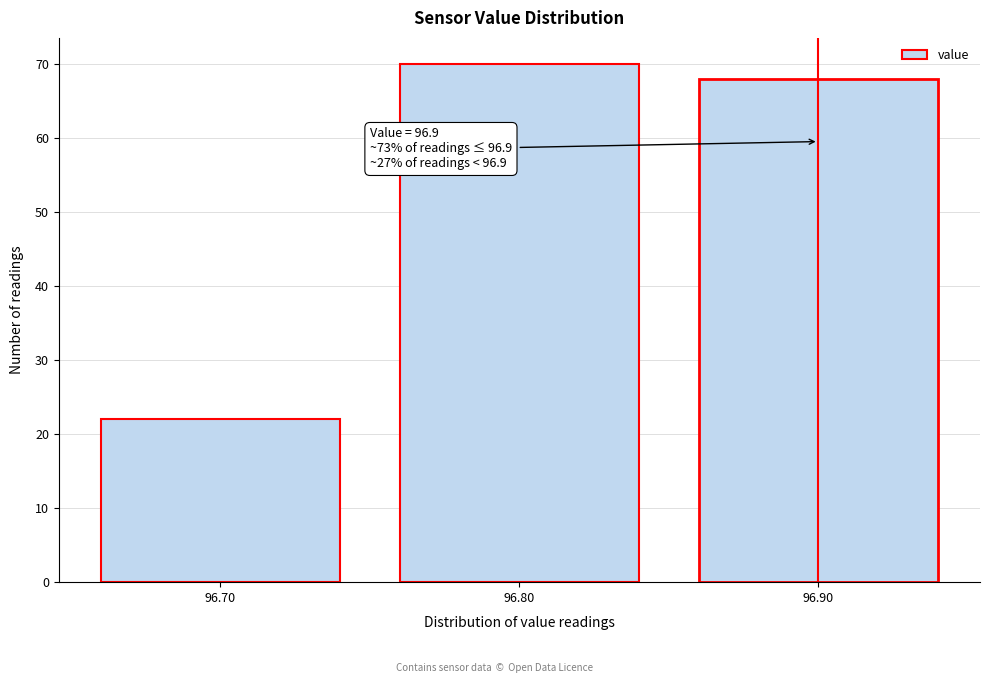

Over which range of the x-axis is the bar tallest?

96.75 to 96.85